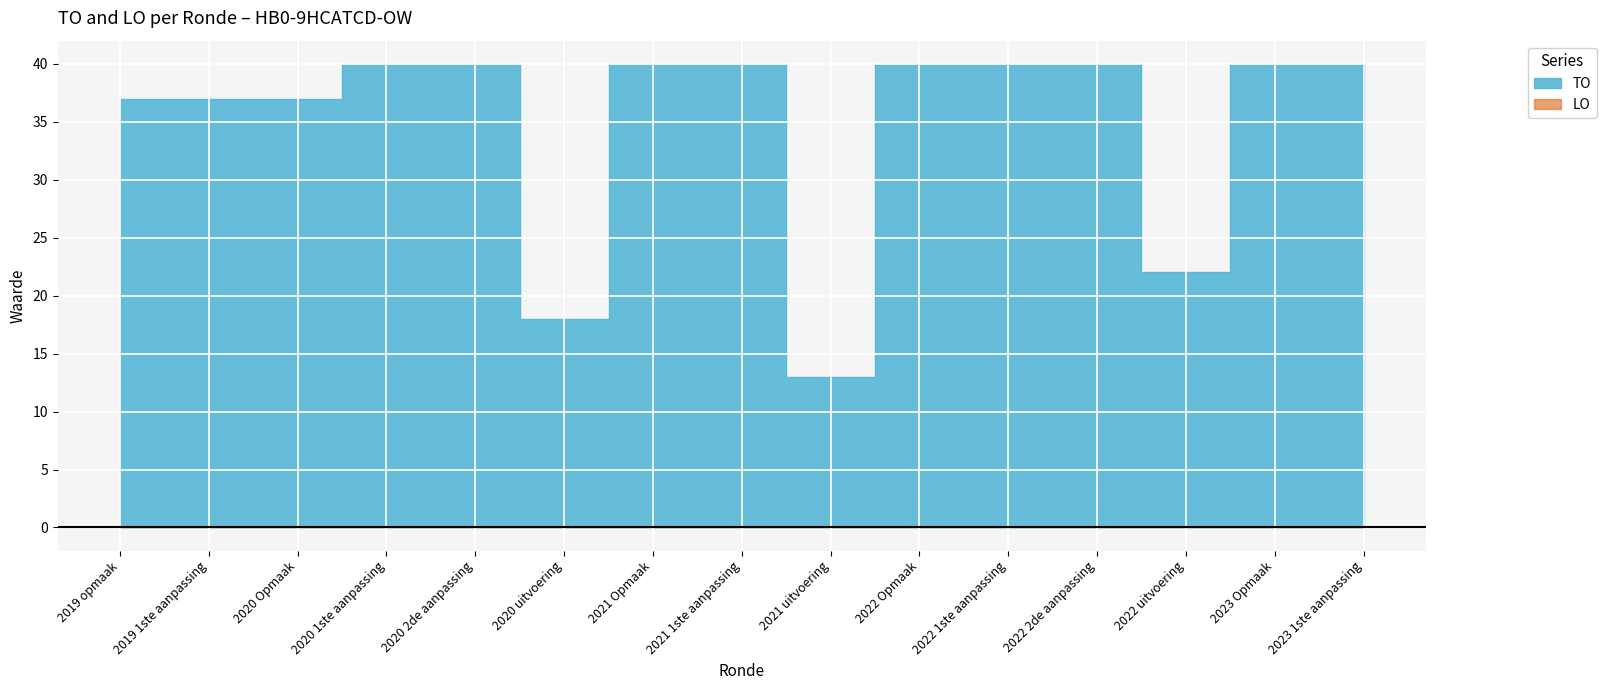

Between 2019 1ste aanpassing and 2021 Opmaak, which is larger?

2021 Opmaak